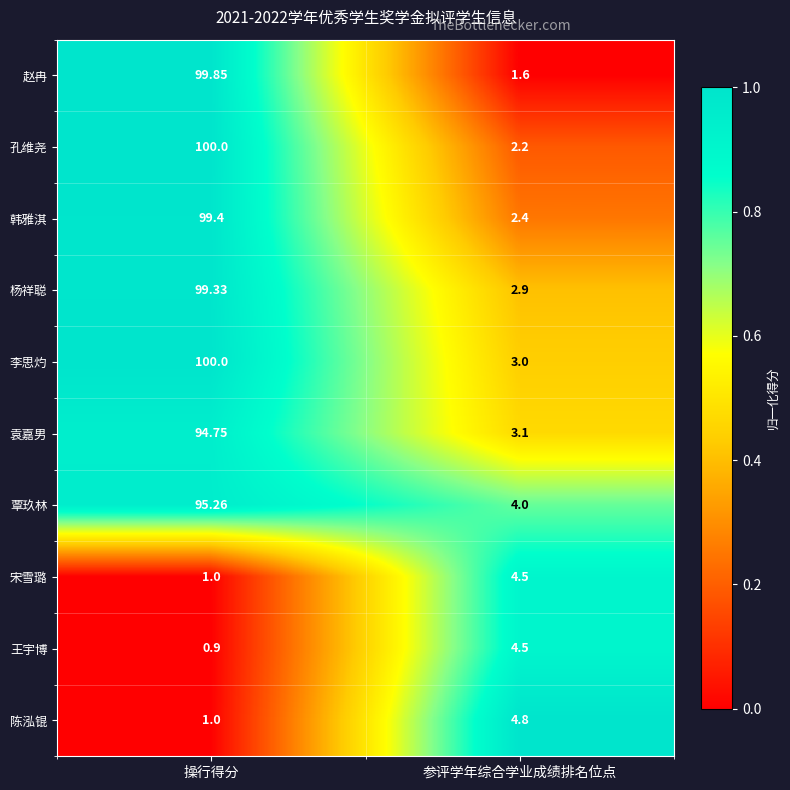

Between 操行得分 and 参评学年综合学业成绩排名位点, which series saw the biggest shift?

赵冉